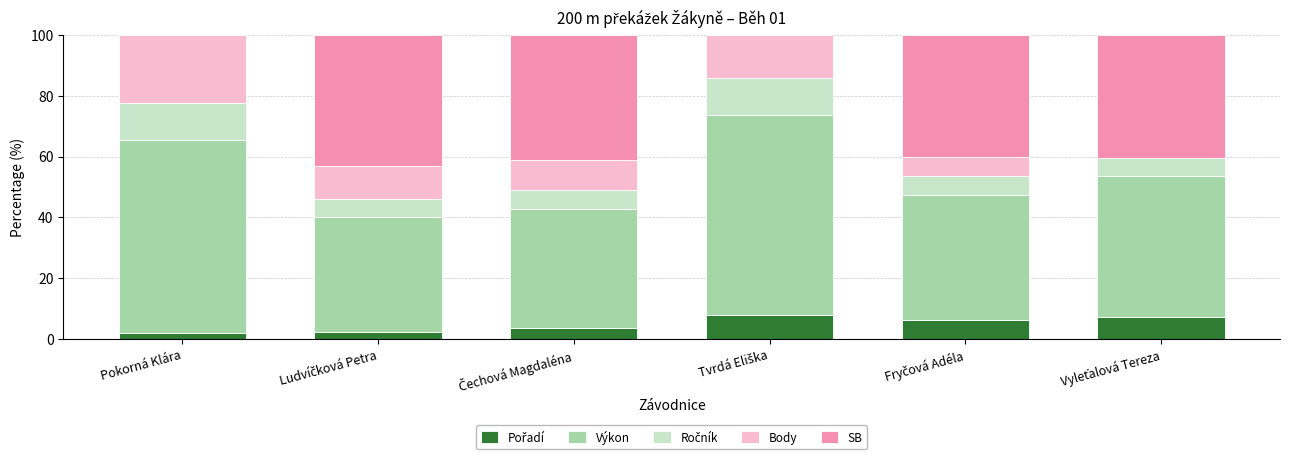

What is the difference between the second highest and minimum values in the Body series?

14.2